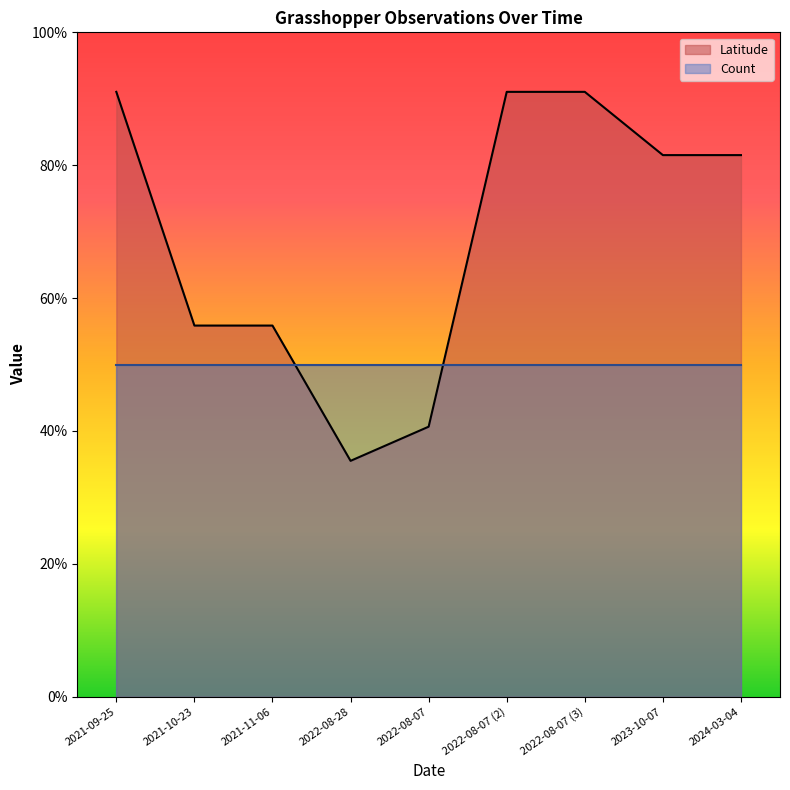

The chart shows a value of 0.9 at 2022-08-07 (3). True or false?

True